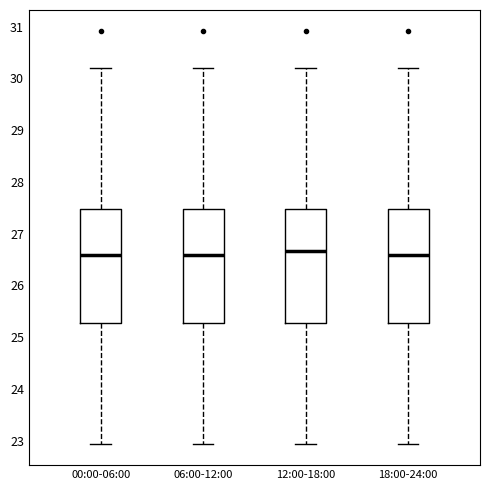

Where does the median line of the box for 00:00-06:00 sit on the y-axis? The values are not printed on the chart, so give them approximately, as read against the axis.

26.6